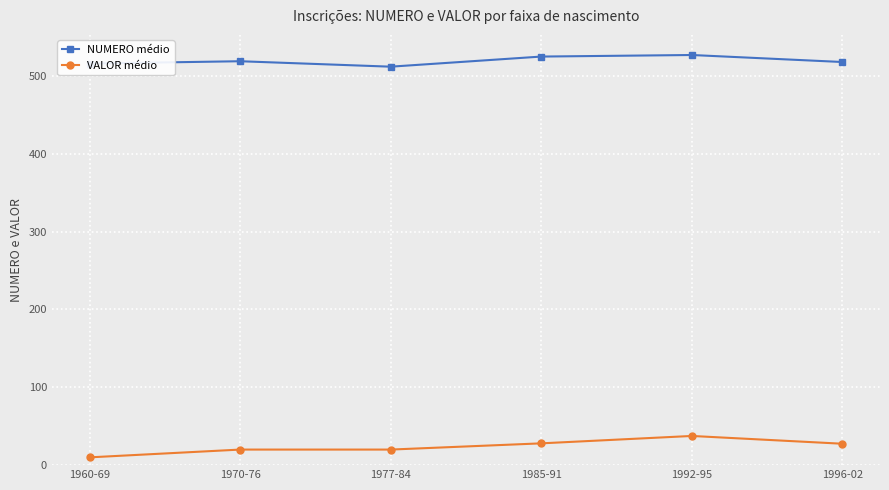

What is the spread (max minus min) of values at 1996-02?

490.5